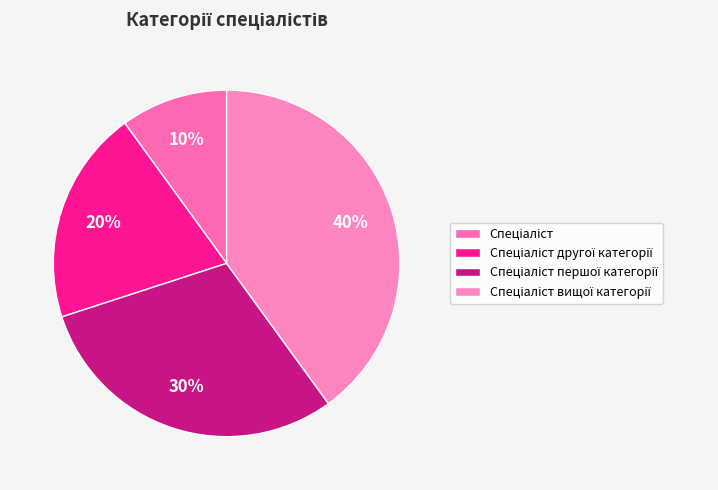

What portion of the pie excludes Спеціаліст другої категорії?

80.0%